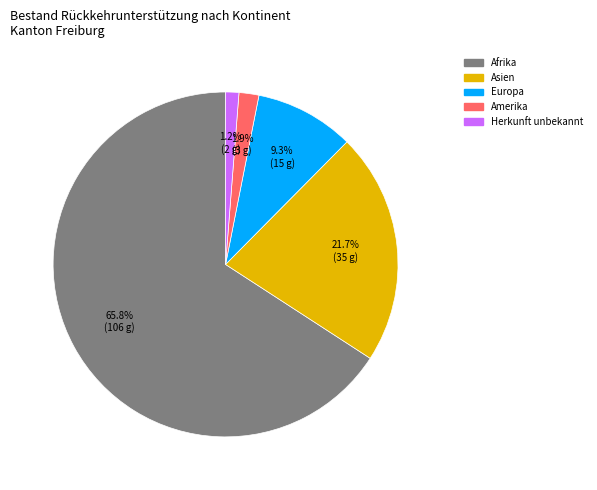

What is the total percentage of Herkunft unbekannt and Amerika?

3.1%